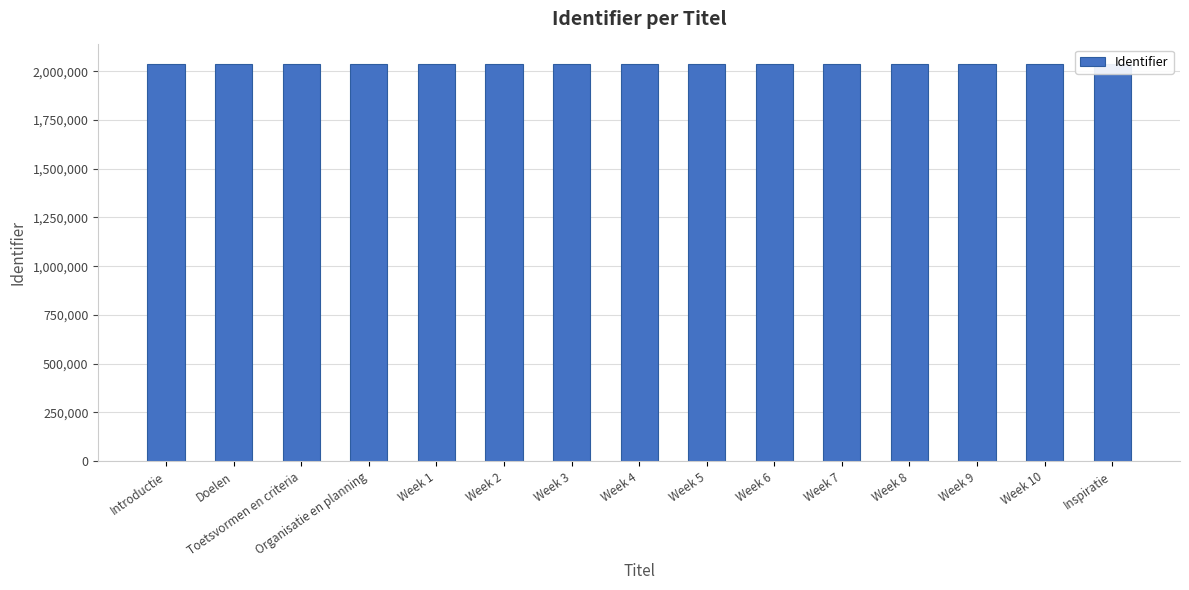

What position from the left is Week 3?

7